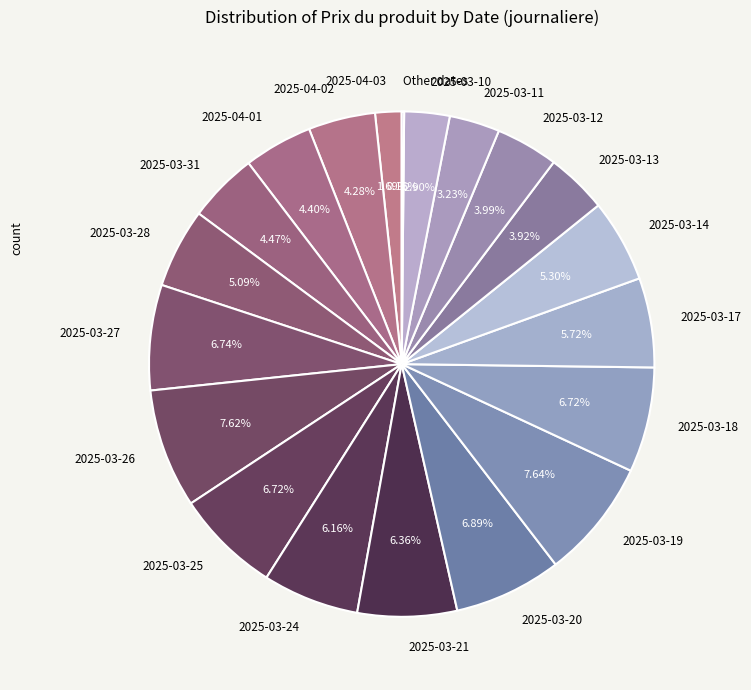

Is it true that 2025-03-20 is 7% of the pie?

True